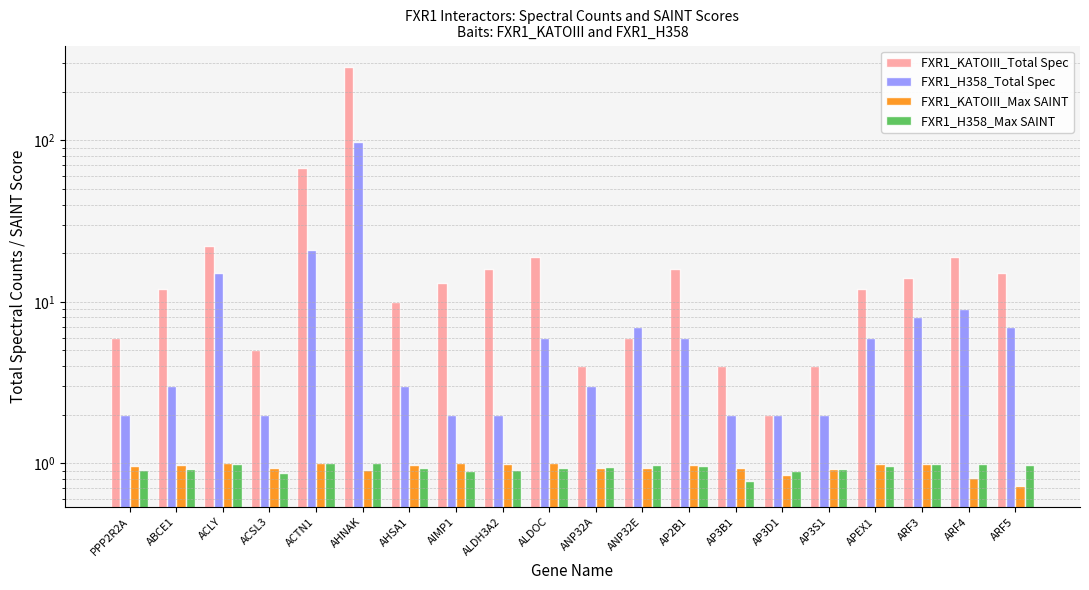

Reading right to left, what are all the values shown in this chart?

FXR1_KATOIII_Total Spec: 15.0	19.0	14.0	12.0	4.0	2.0	4.0	16.0	6.0	4.0	19.0	16.0	13.0	10.0	286.0	67.0	5.0	22.0	12.0	6.0
FXR1_H358_Total Spec: 7.0	9.0	8.0	6.0	2.0	2.0	2.0	6.0	7.0	3.0	6.0	2.0	2.0	3.0	98.0	21.0	2.0	15.0	3.0	2.0
FXR1_KATOIII_Max SAINT: 0.7	0.8	1.0	1.0	0.9	0.9	0.9	1.0	0.9	0.9	1.0	1.0	1.0	1.0	0.9	1.0	0.9	1.0	1.0	1.0
FXR1_H358_Max SAINT: 1.0	1.0	1.0	1.0	0.9	0.9	0.8	1.0	1.0	0.9	0.9	0.9	0.9	0.9	1.0	1.0	0.9	1.0	0.9	0.9